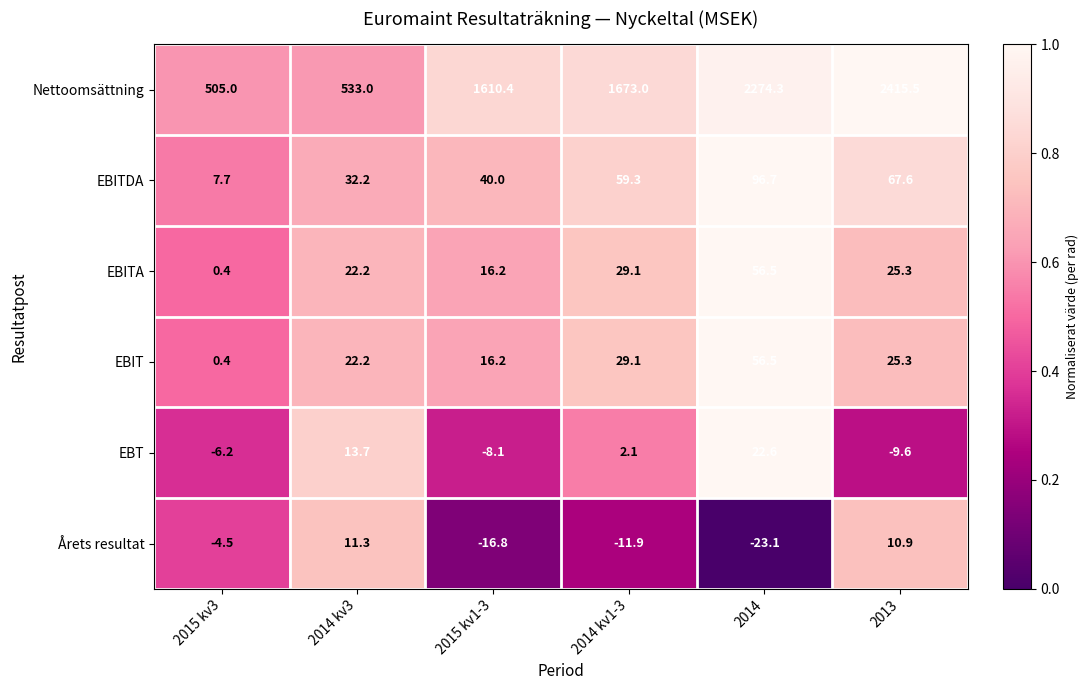

What is the difference between the maximum and minimum values in the Årets resultat series?

34.4